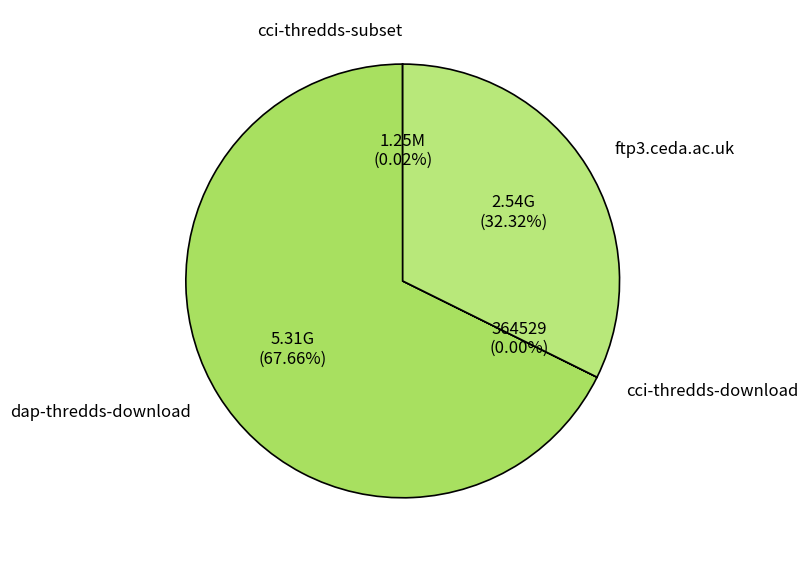

Does dap-thredds-download account for over 50% of the chart?

Yes